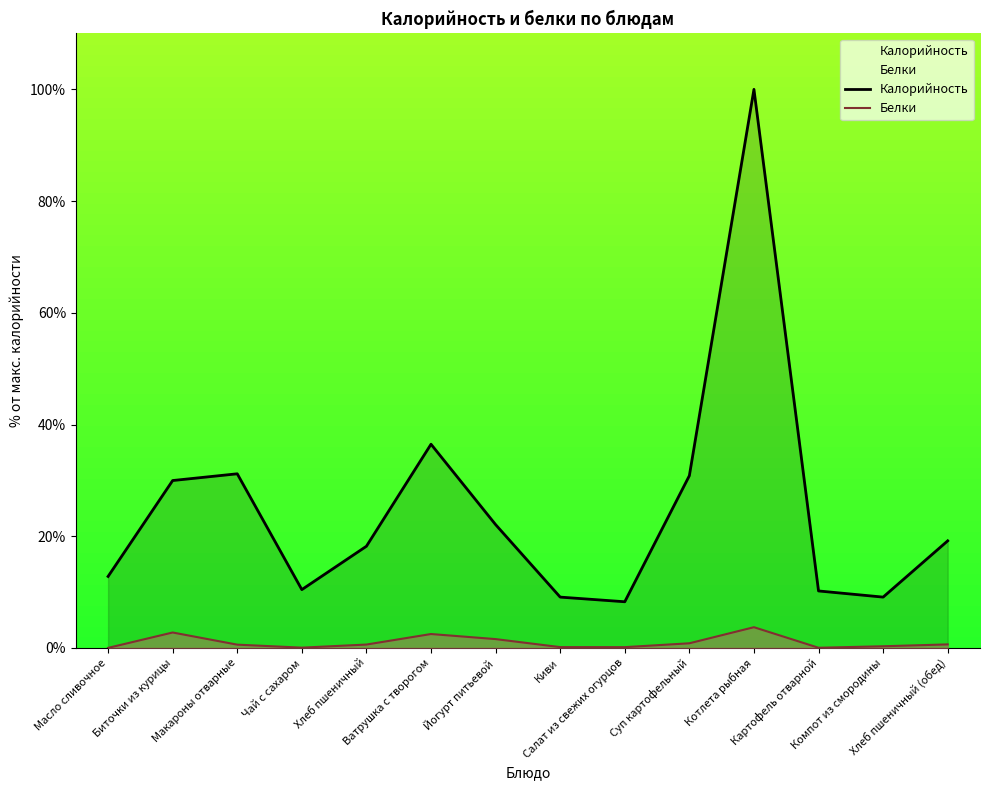

What is the sum of the Белки values at Салат из свежих огурцов and Макароны отварные?

0.7